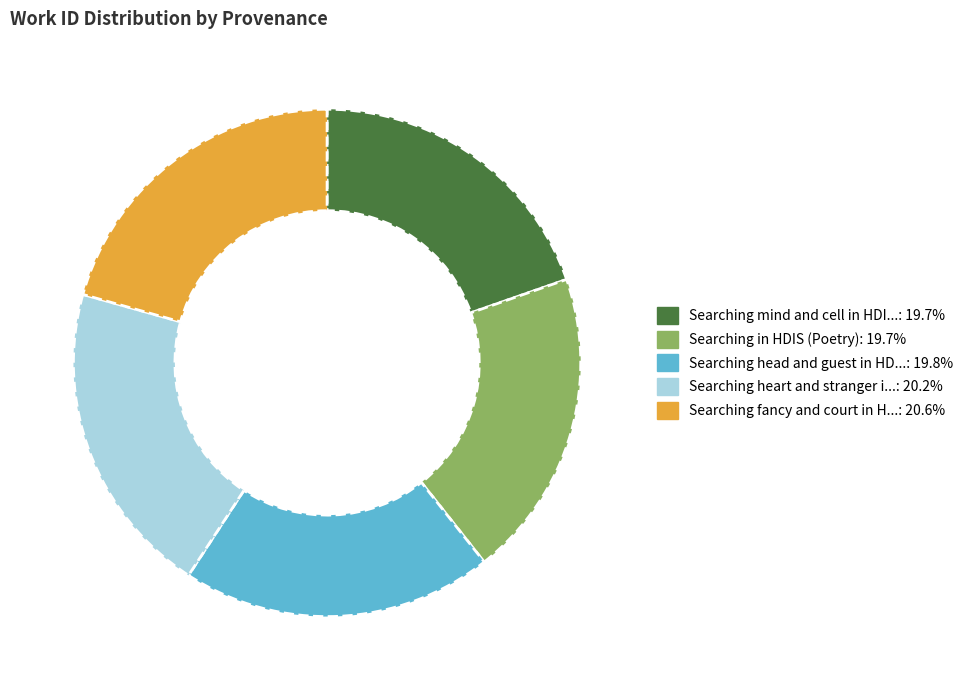

Is there a majority slice in this chart?

No